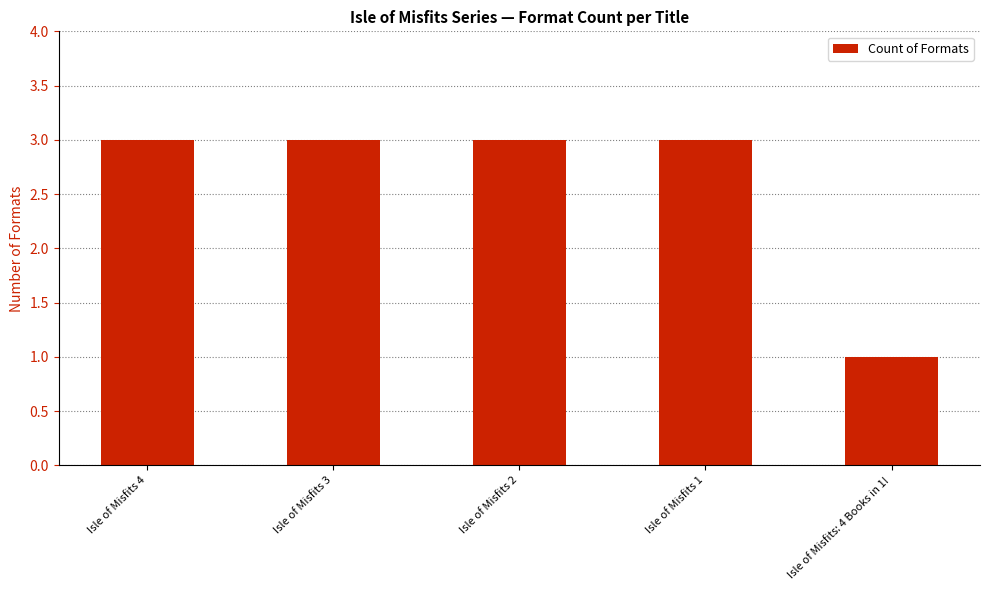

The value at Isle of Misfits 4 is 3. True or false?

True